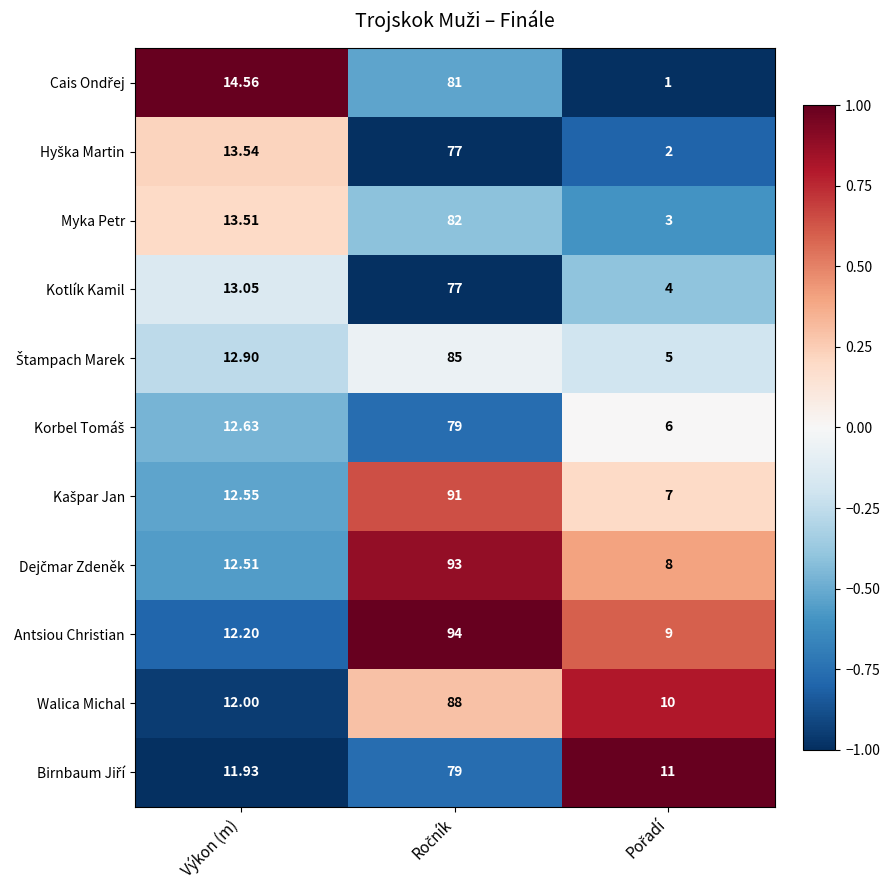

Where is Myka Petr nearest to the value 42?

Výkon (m)